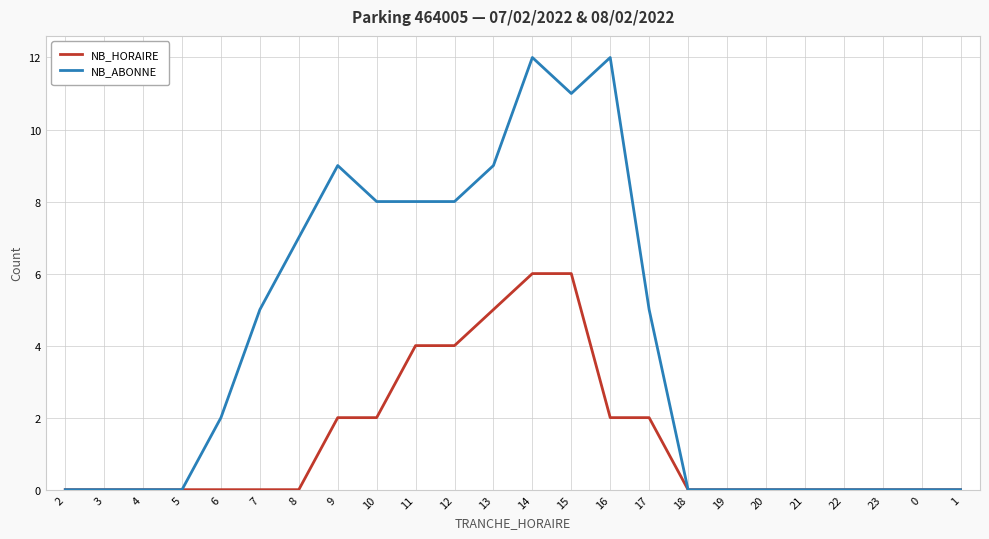

True or false: NB_ABONNE has more than 0 interior local peaks.

True